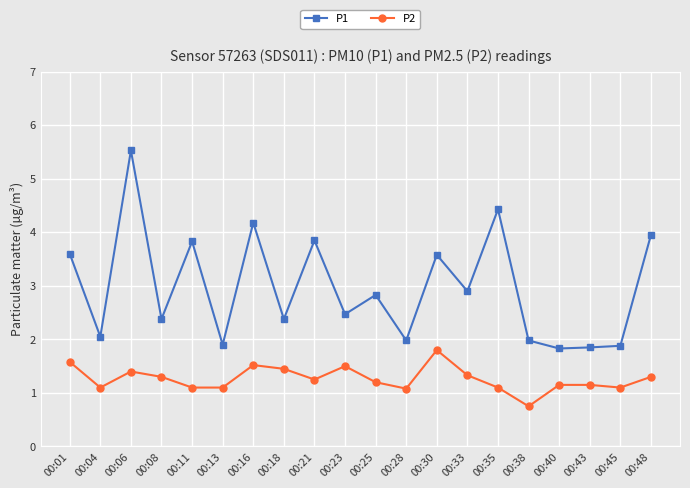

What is the approximate value of P1 at 00:23?

2.5